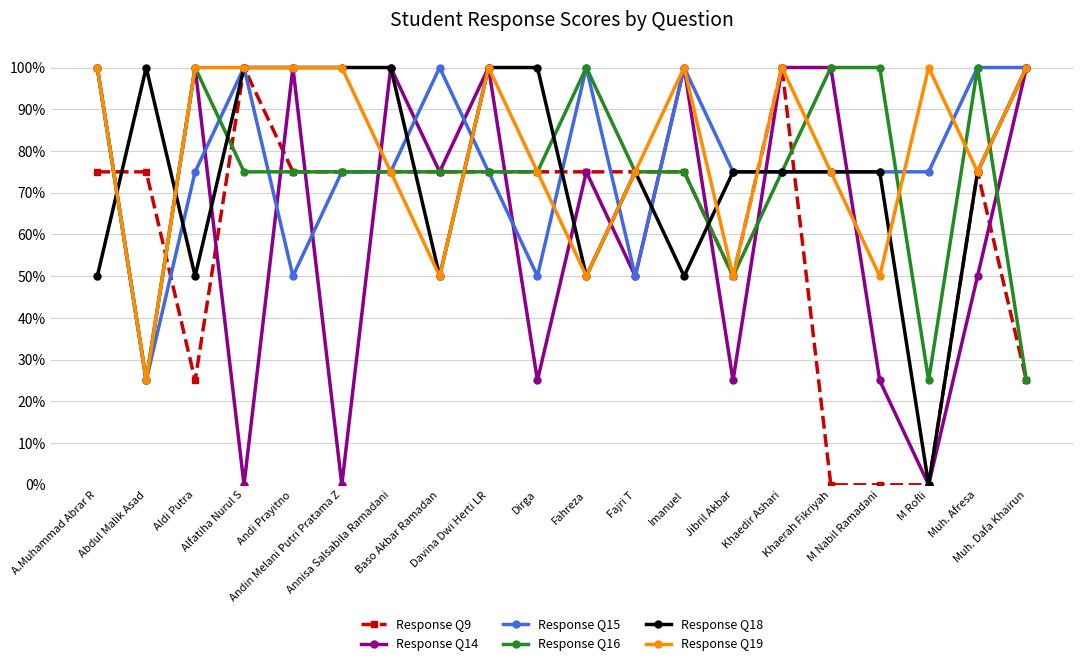

Does the chart have visible grid lines?

Yes